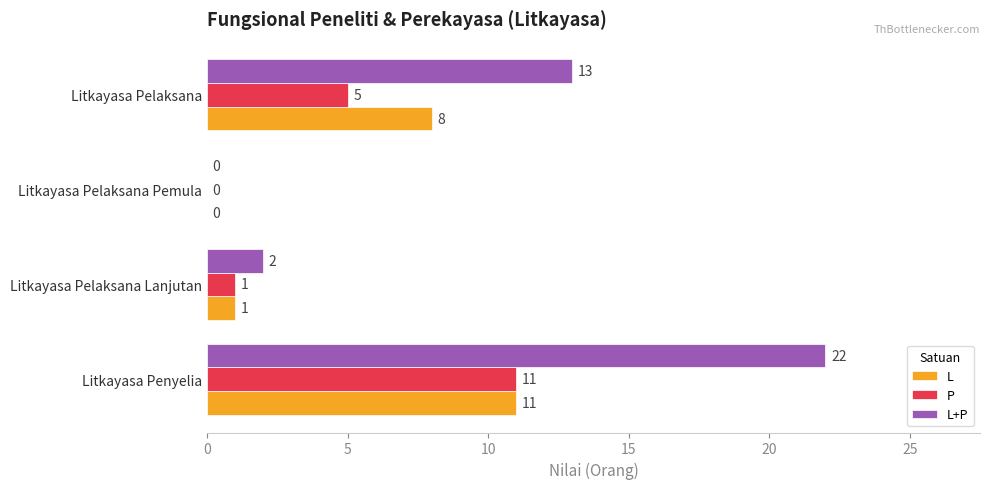

What is the sum of the L values at Litkayasa Pelaksana and Litkayasa Pelaksana Lanjutan?

9